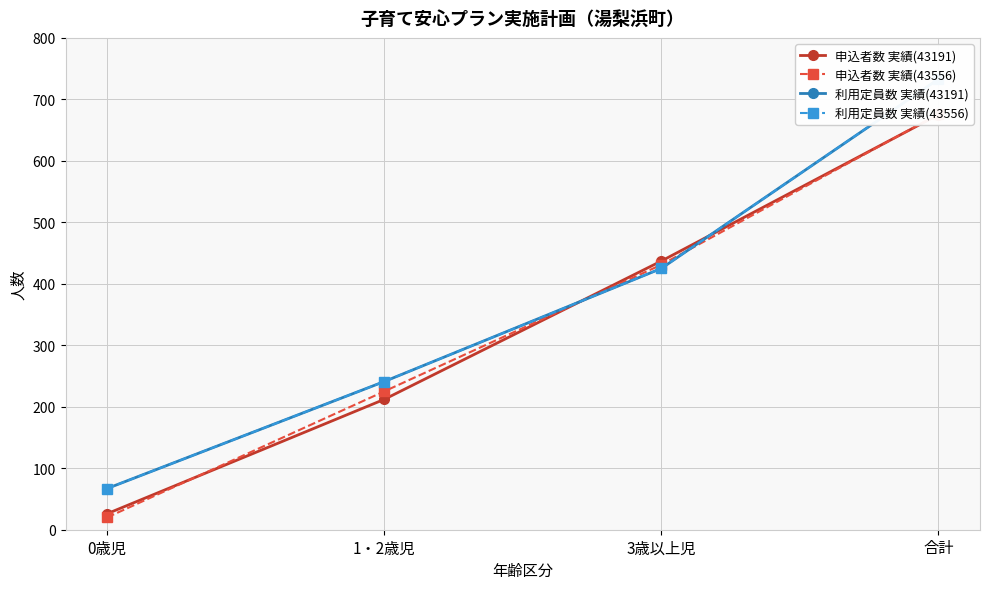

At how many categories does at least one series exceed 325?

2